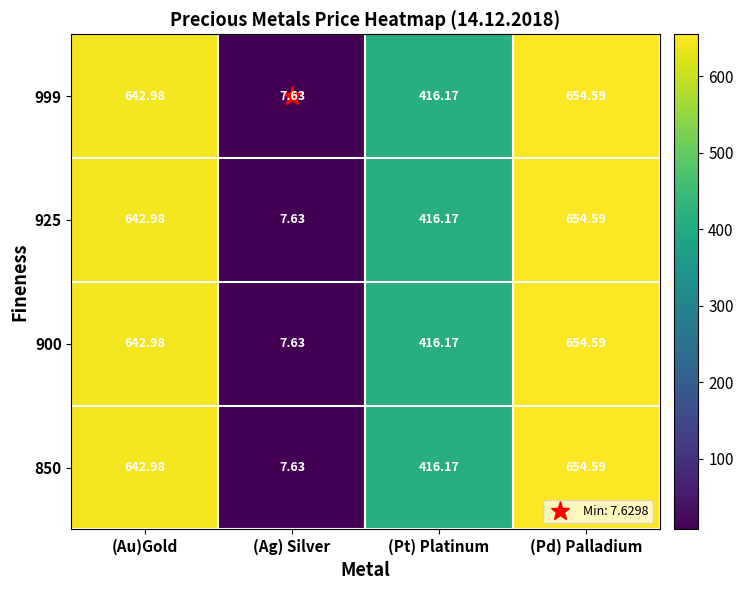

Where does the 850 series first go above 642?

(Au)Gold